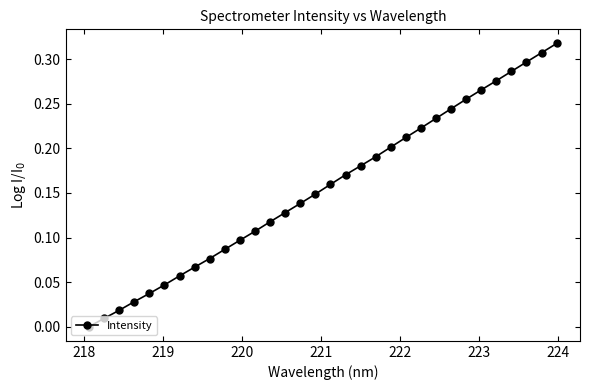

What is the sum of all values?

5.0